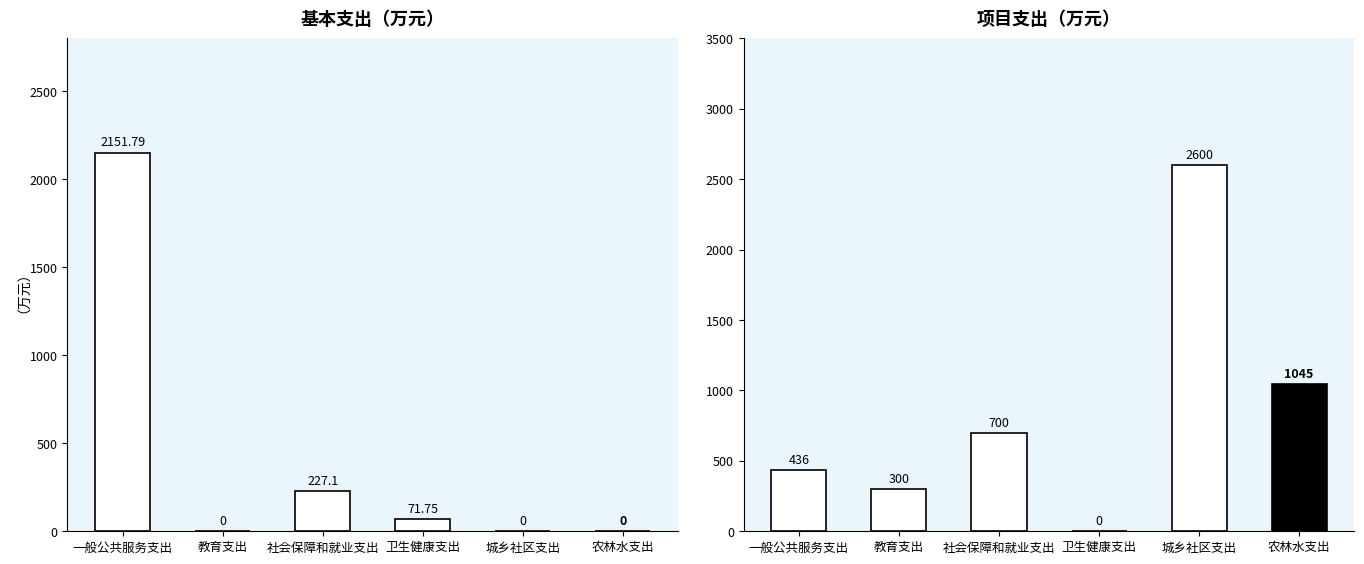

Read the 项目支出 value at 教育支出.

300.0